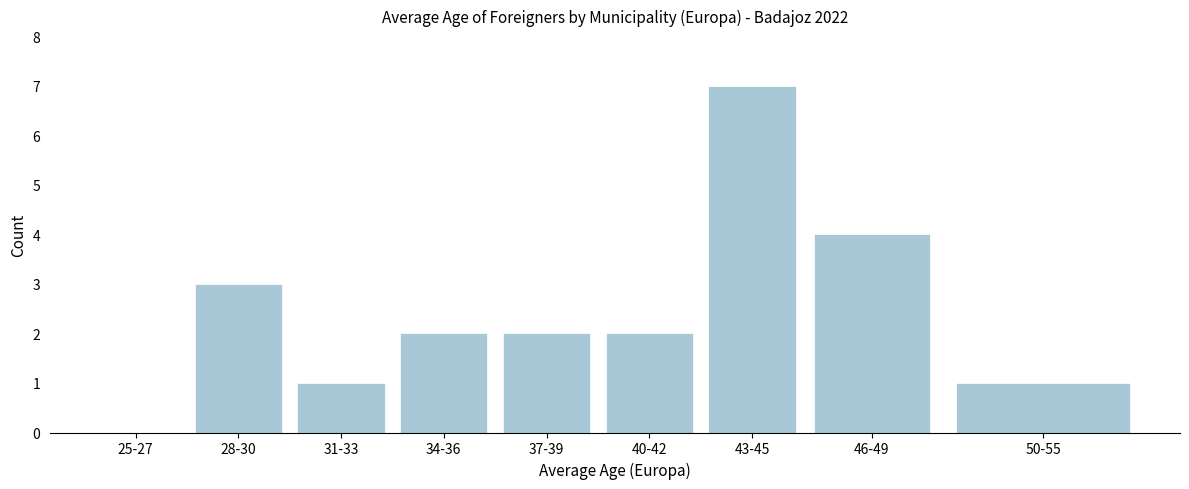

Reading left to right, extract all data points from this chart.

25-27=0	28-30=3	31-33=1	34-36=2	37-39=2	40-42=2	43-45=7	46-49=4	50-55=1